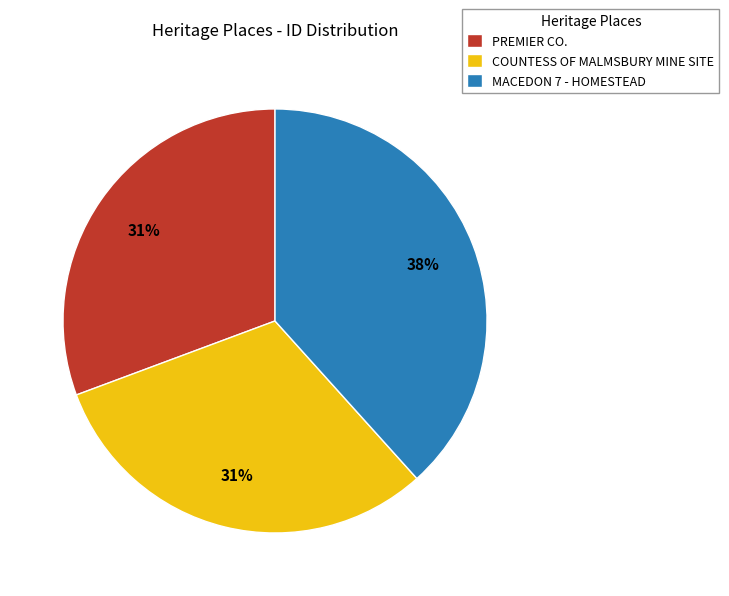

To the nearest percent, what portion does MACEDON 7 - HOMESTEAD represent?

38%